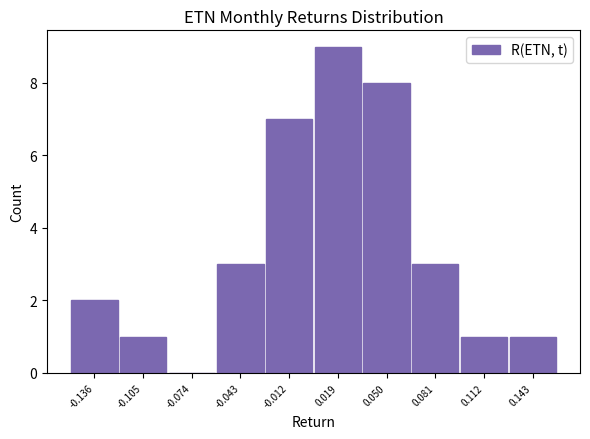

Reading left to right, list all the values displayed in this chart.

-0.136=2	-0.105=1	-0.074=0	-0.043=3	-0.012=7	0.019=9	0.050=8	0.081=3	0.112=1	0.143=1